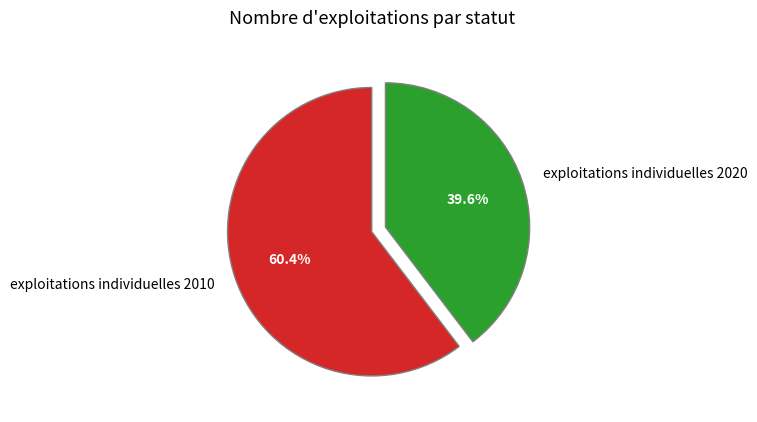

What is the total percentage of exploitations individuelles 2020 and exploitations individuelles 2010?

100.0%